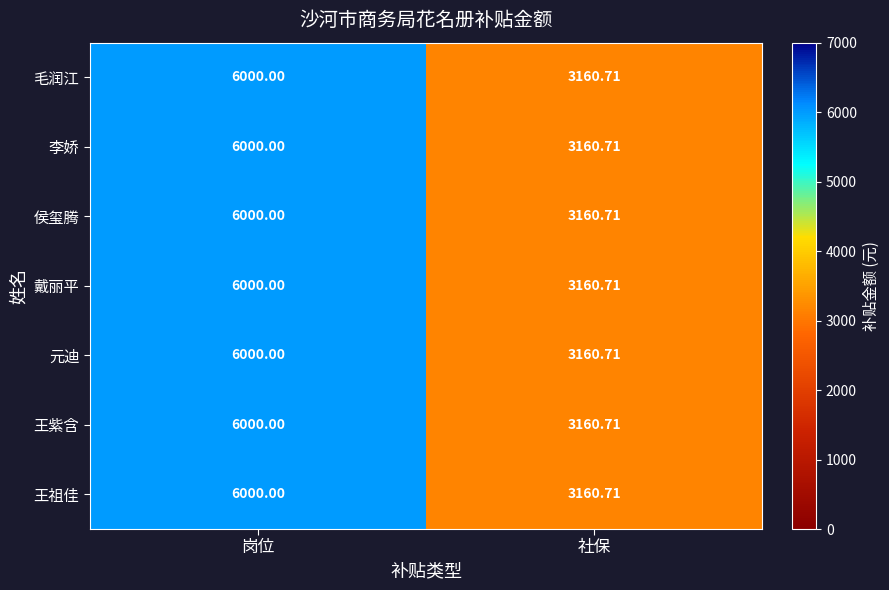

At which label is 王祖佳 closest to 4580?

社保